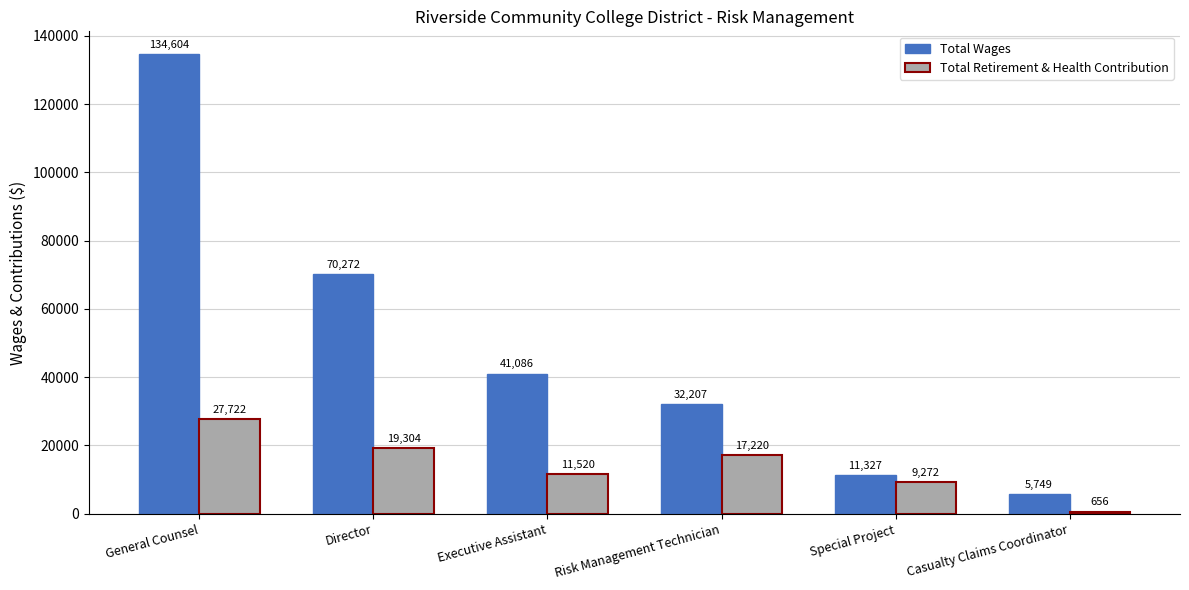

The Total Retirement & Health Contribution series shows 656 at Casualty Claims Coordinator. True or false?

True